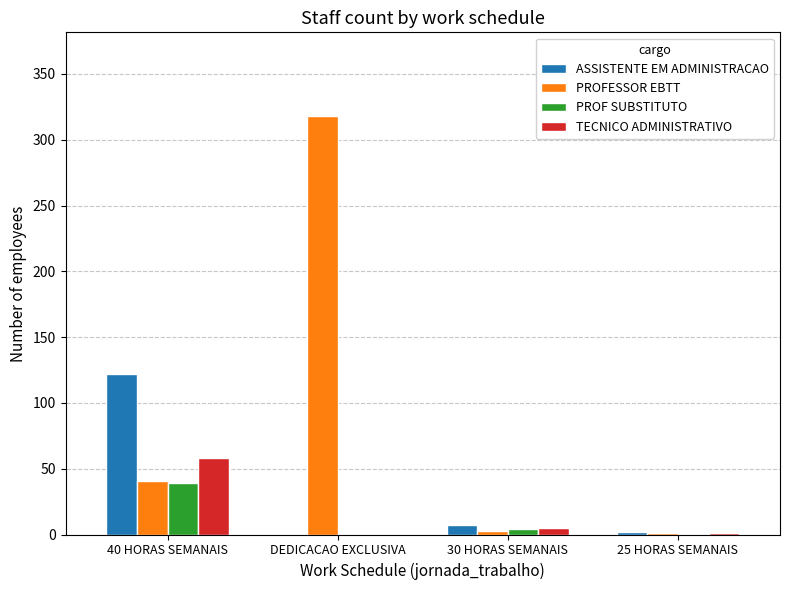

At which category is the sum across all series the highest?

DEDICACAO EXCLUSIVA